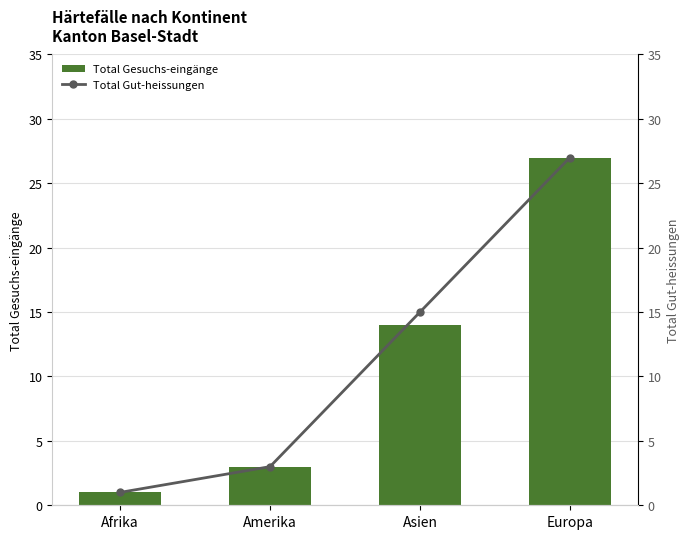

List the labels in order of Total Gesuchs-eingänge value, largest first.

Europa, Asien, Amerika, Afrika